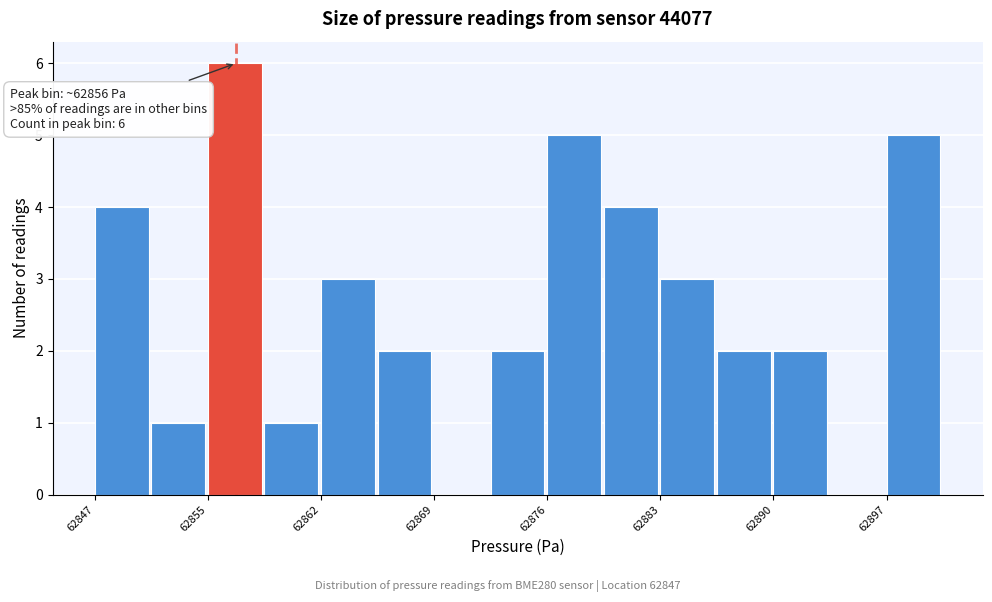

Read against the x-axis, roughly where is the centre of the tallest bar?

62856